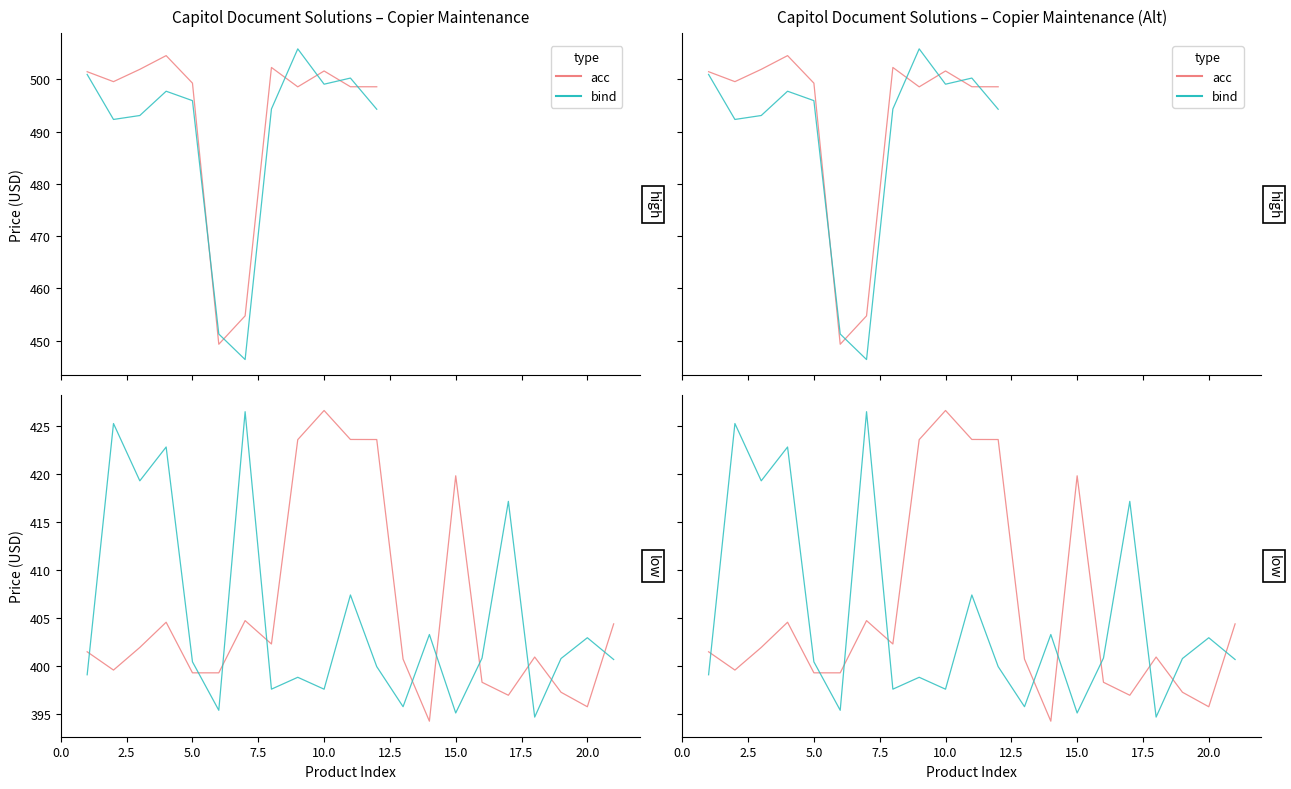

How many categories are shown in the chart?

21